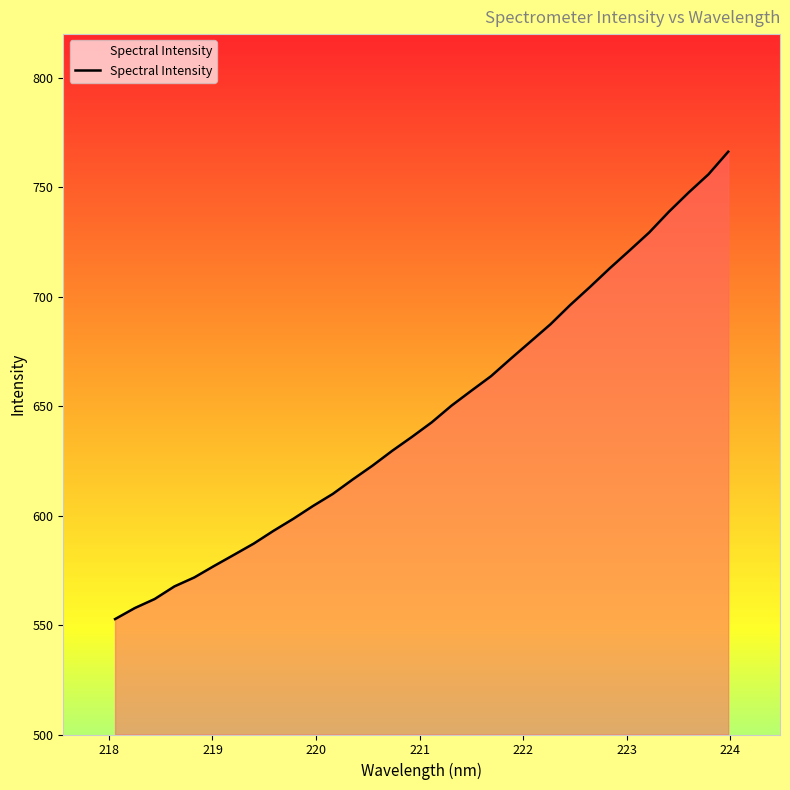

What is the smallest value displayed?

552.7